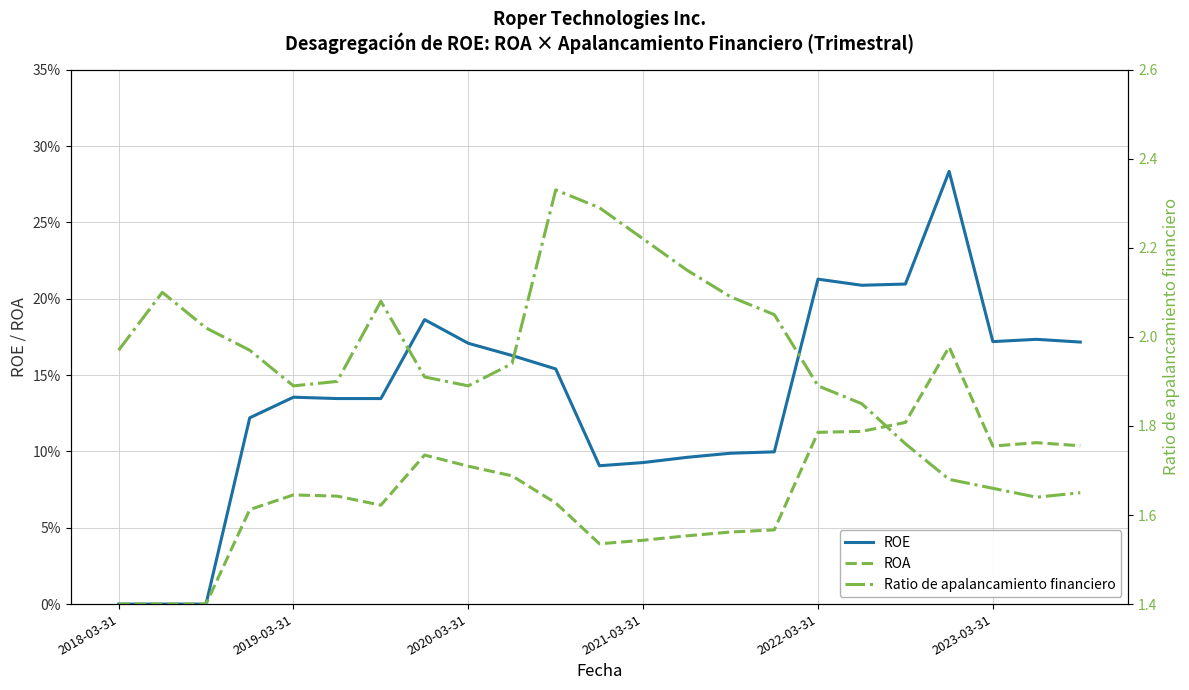

What are all the series names shown in the legend?

ROE, ROA, Ratio de apalancamiento financiero